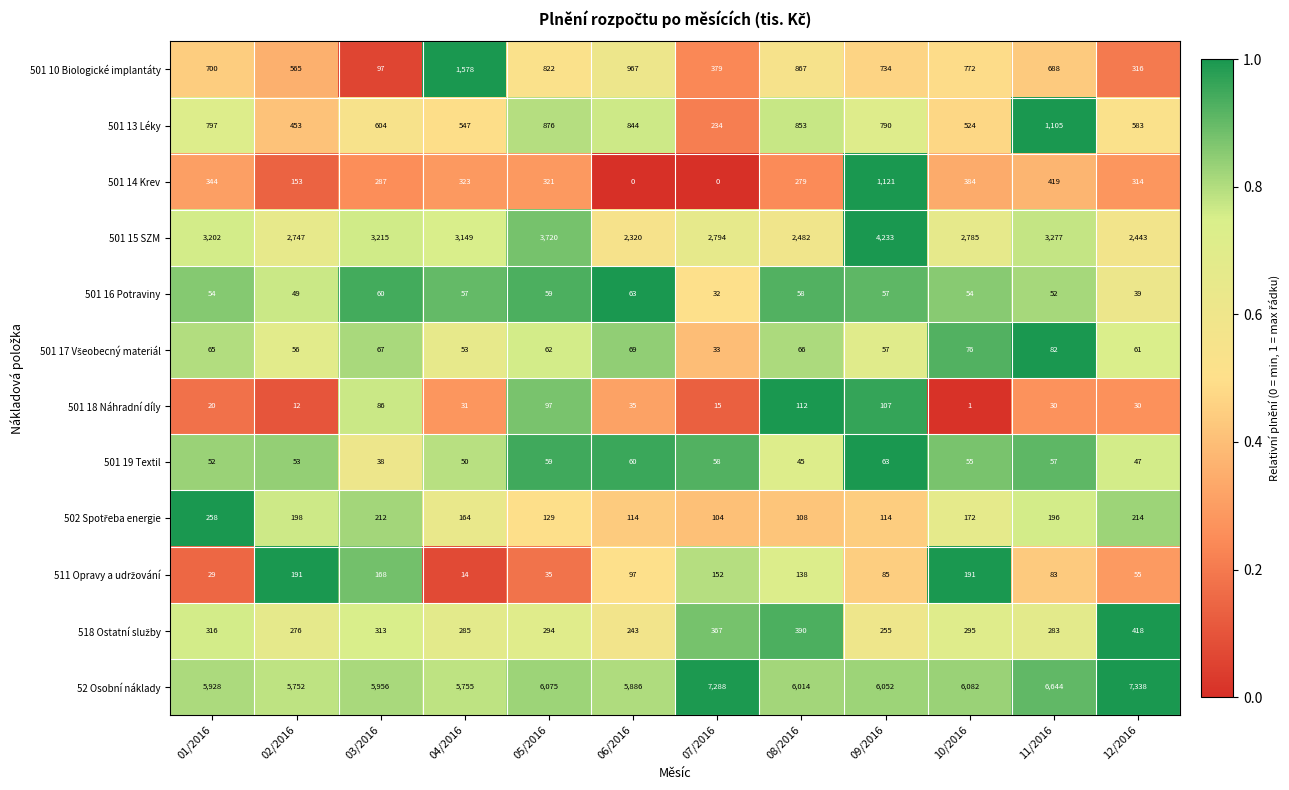

Which series has the largest total across all categories?

52 Osobní náklady